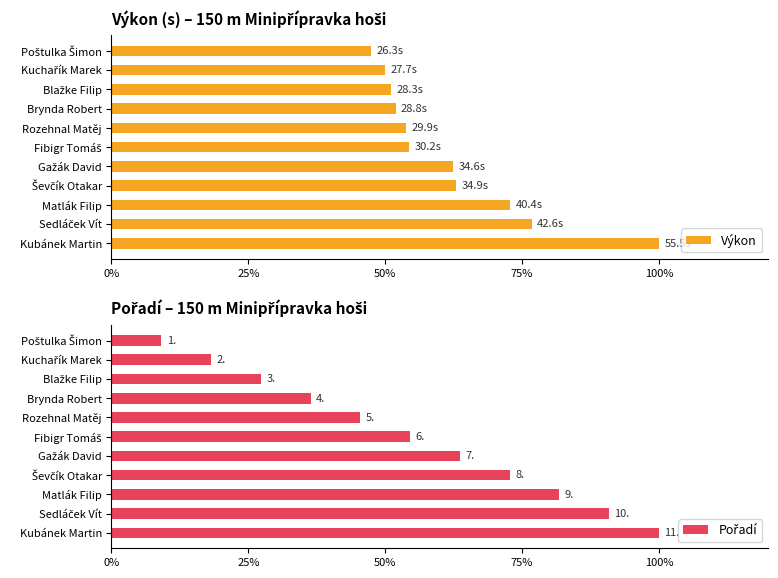

What are all the series names shown in the legend?

Výkon, Pořadí